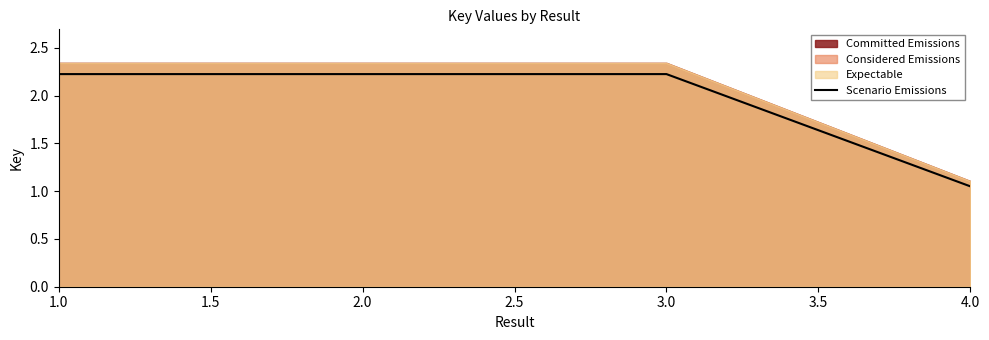

At which label does the data first exceed 2?

1.0